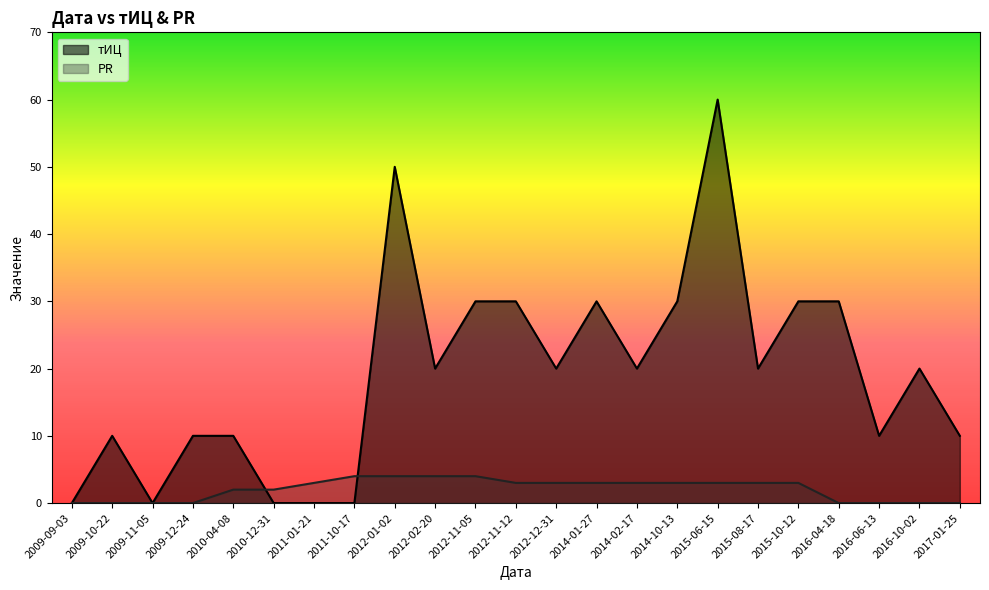

Where does the PR series first go above 3?

2011-10-17